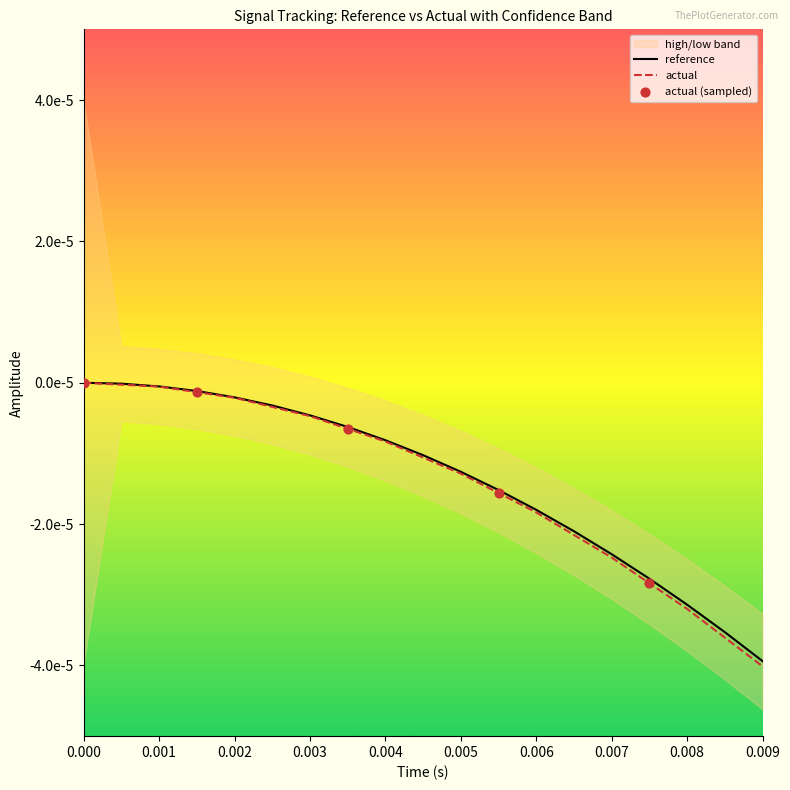

Which series has the largest Y range (max minus min)?

actual